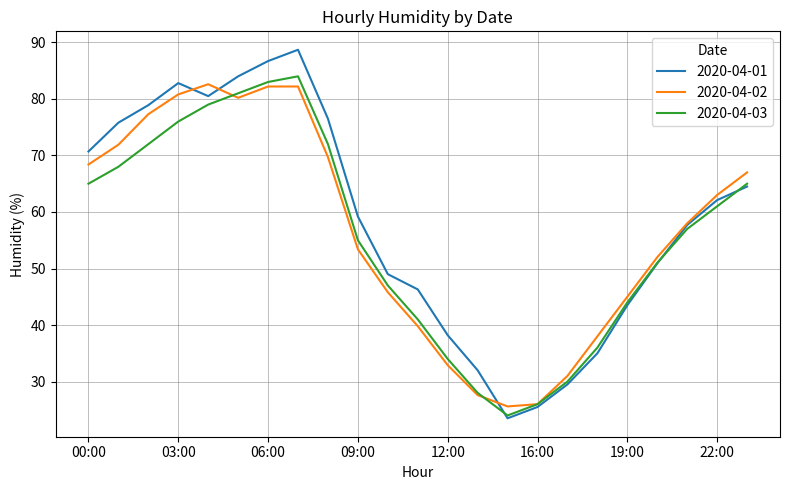

What is the maximum value for 2020-04-02?

82.6